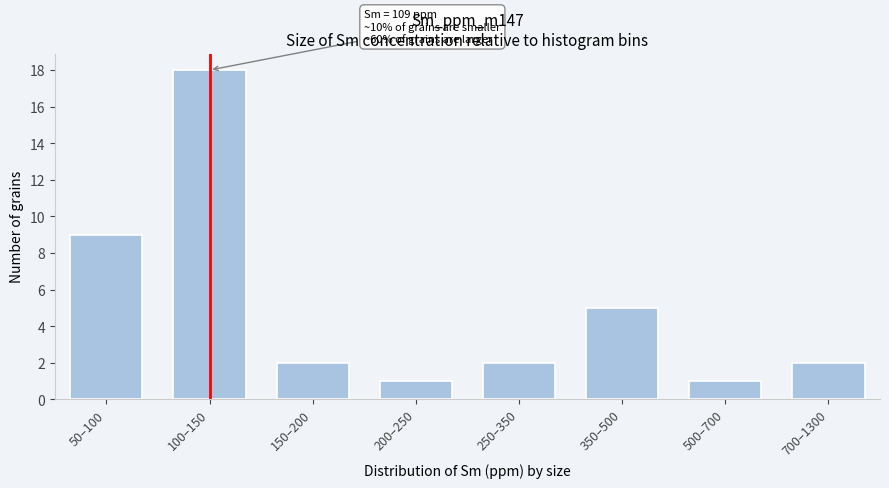

Reading left to right, what are all the values shown in this chart?

9	18	2	1	2	5	1	2